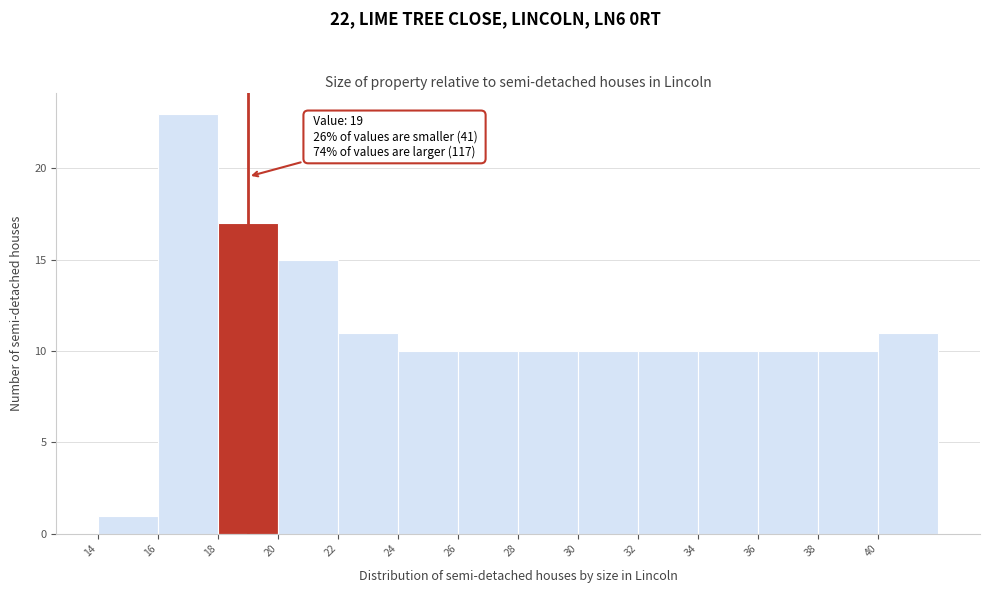

Which range on the x-axis has the tallest bar?

16 to 18